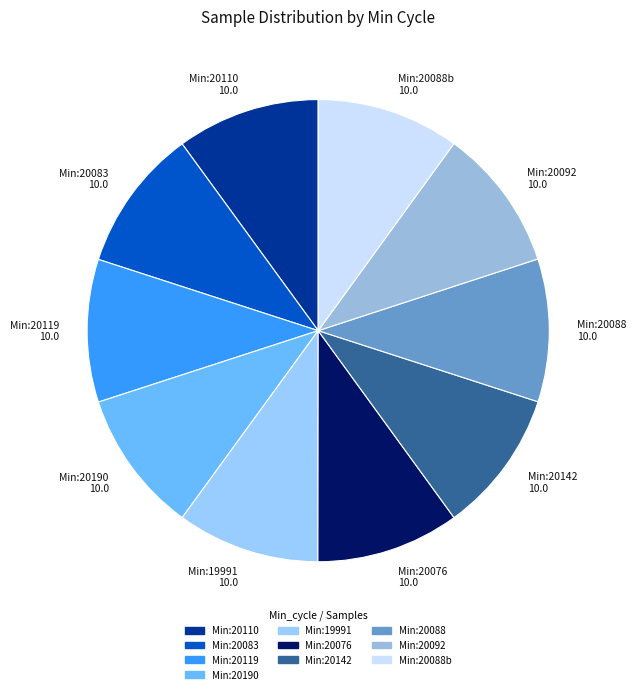

Is the sum of Min:19991 10.0 and Min:20142 10.0 greater than half?

No